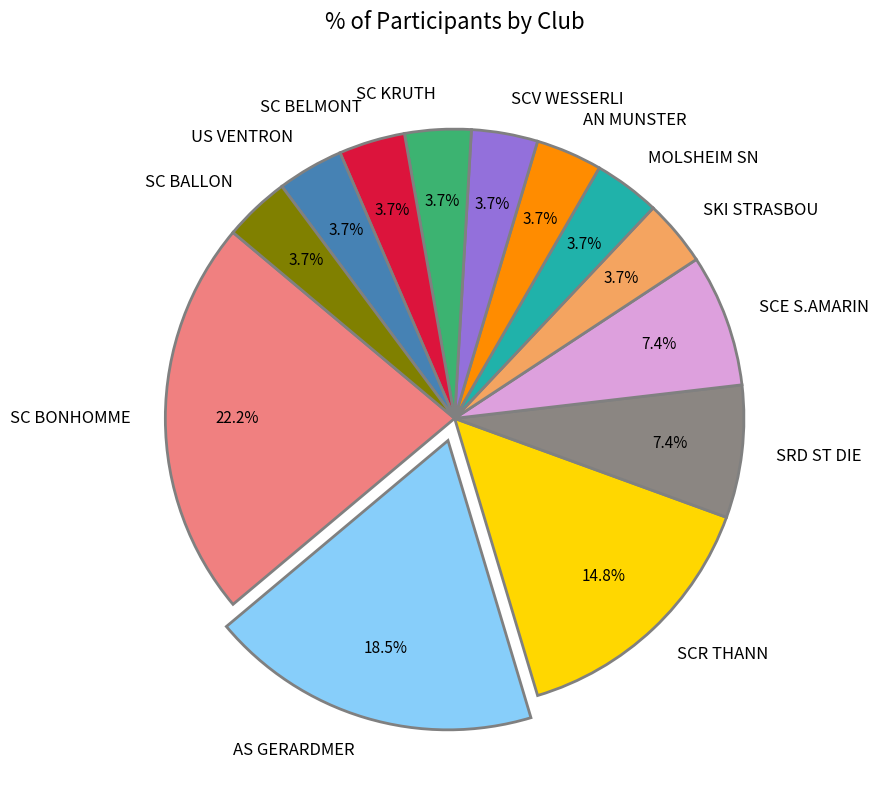

To the nearest percent, what is the difference between the largest and smallest slice percentages?

19%